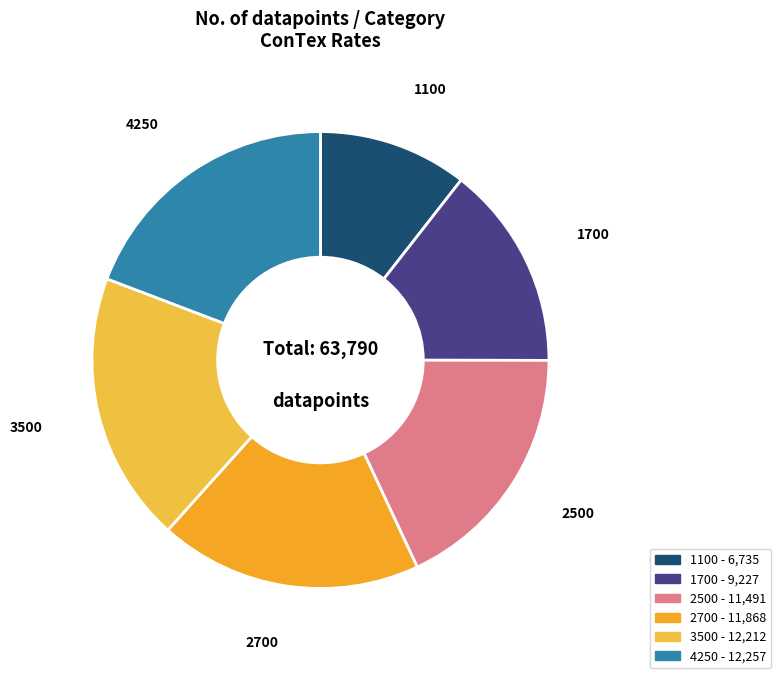

Is 4250 the majority of the pie?

No